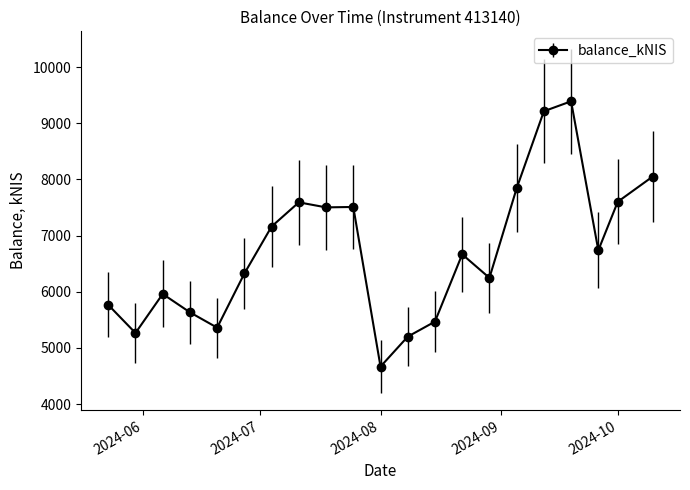

What is the value of the 9th point from the left?

7502.8